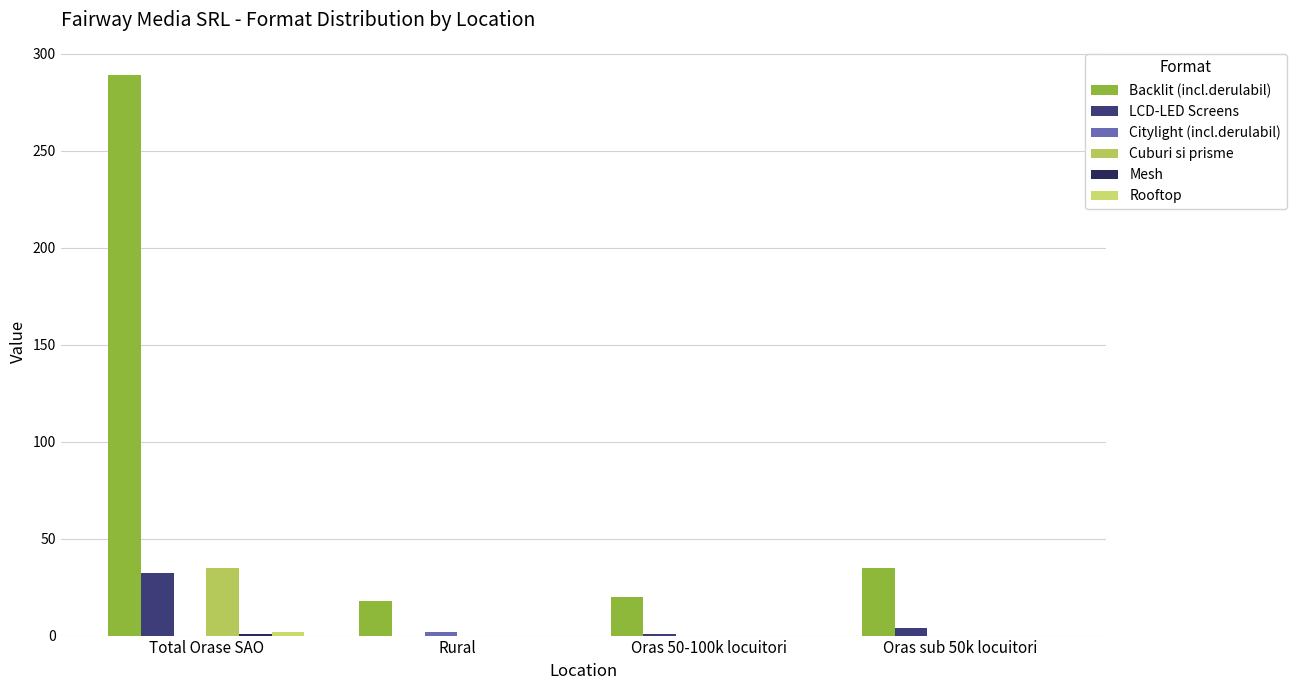

Which has a higher value, Total Orase SAO or Rural?

Total Orase SAO